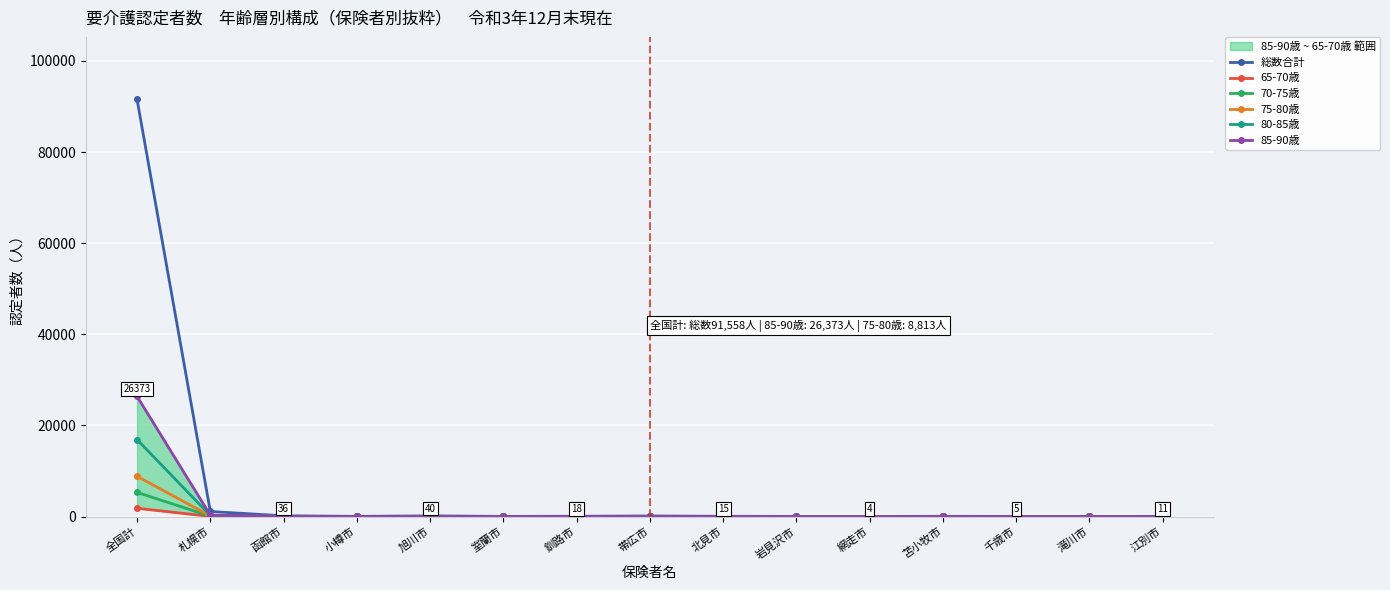

What are all the series names shown in the legend?

総数合計, 65-70歳, 70-75歳, 75-80歳, 80-85歳, 85-90歳